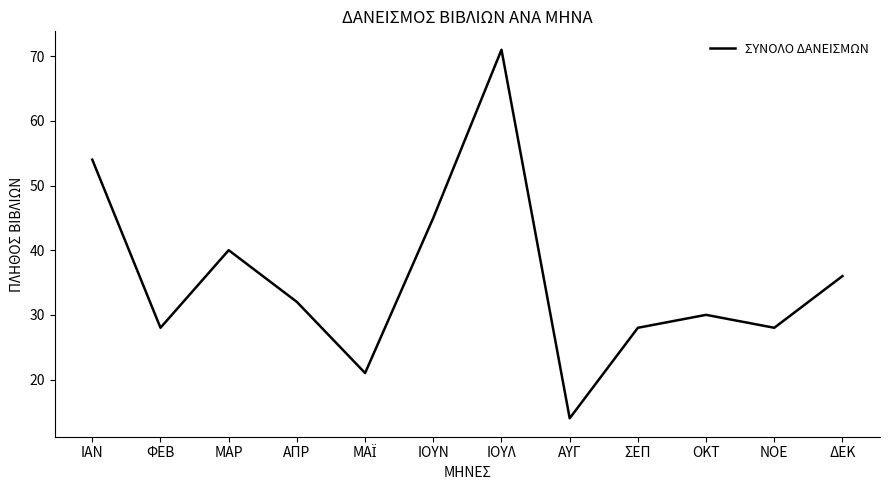

What is the smallest value displayed?

14